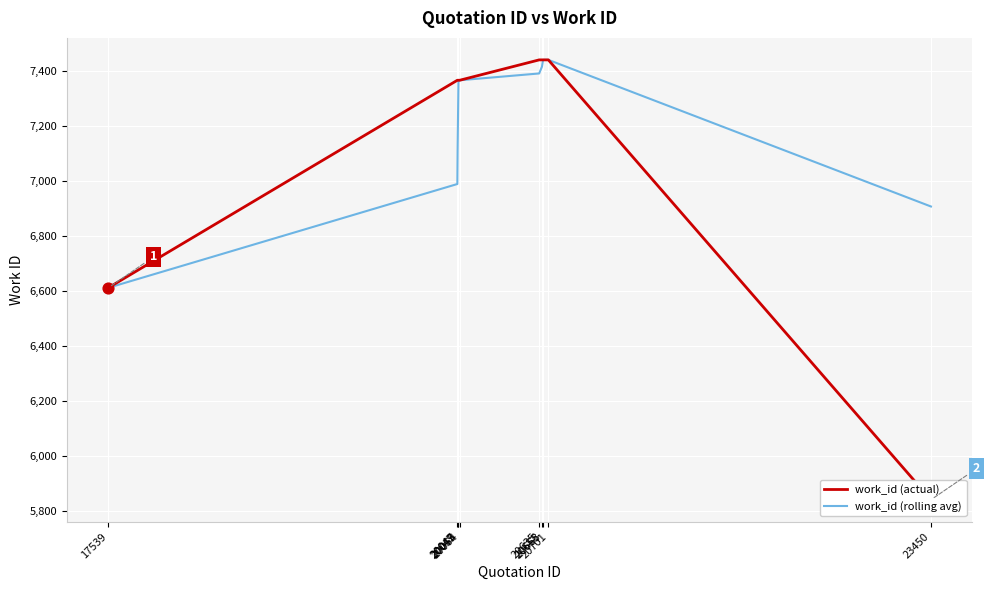

Which series has the largest total across all categories?

work_id (rolling avg)